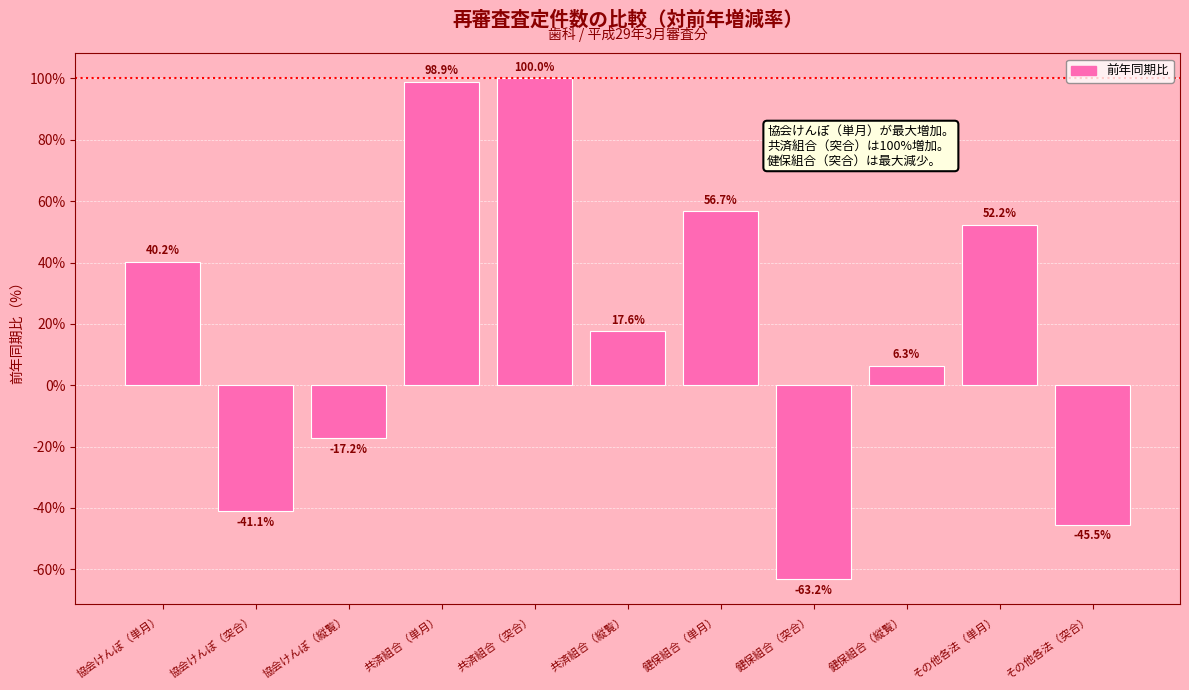

What is the value of the 9th bar from the left?

6.3